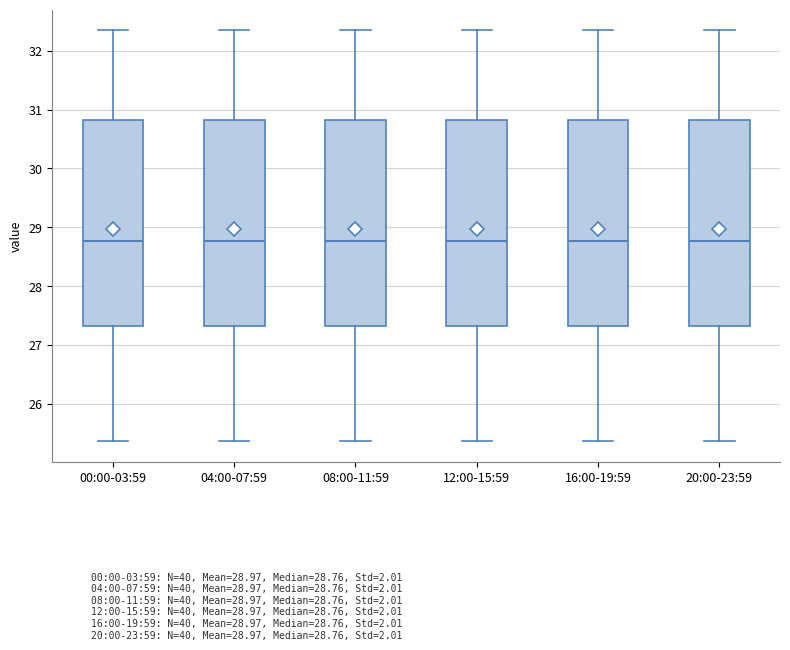

Reading left to right, transcribe this box plot: for each box, give where its median line is, the range the box spans, and where its two whiskers end, as read against the y-axis. The values are not printed on the chart, so give them approximately, as read against the axis.

00:00-03:59: median 28.8, box 27.3 to 30.8, whiskers 25.4 to 32.4
04:00-07:59: median 28.8, box 27.3 to 30.8, whiskers 25.4 to 32.4
08:00-11:59: median 28.8, box 27.3 to 30.8, whiskers 25.4 to 32.4
12:00-15:59: median 28.8, box 27.3 to 30.8, whiskers 25.4 to 32.4
16:00-19:59: median 28.8, box 27.3 to 30.8, whiskers 25.4 to 32.4
20:00-23:59: median 28.8, box 27.3 to 30.8, whiskers 25.4 to 32.4